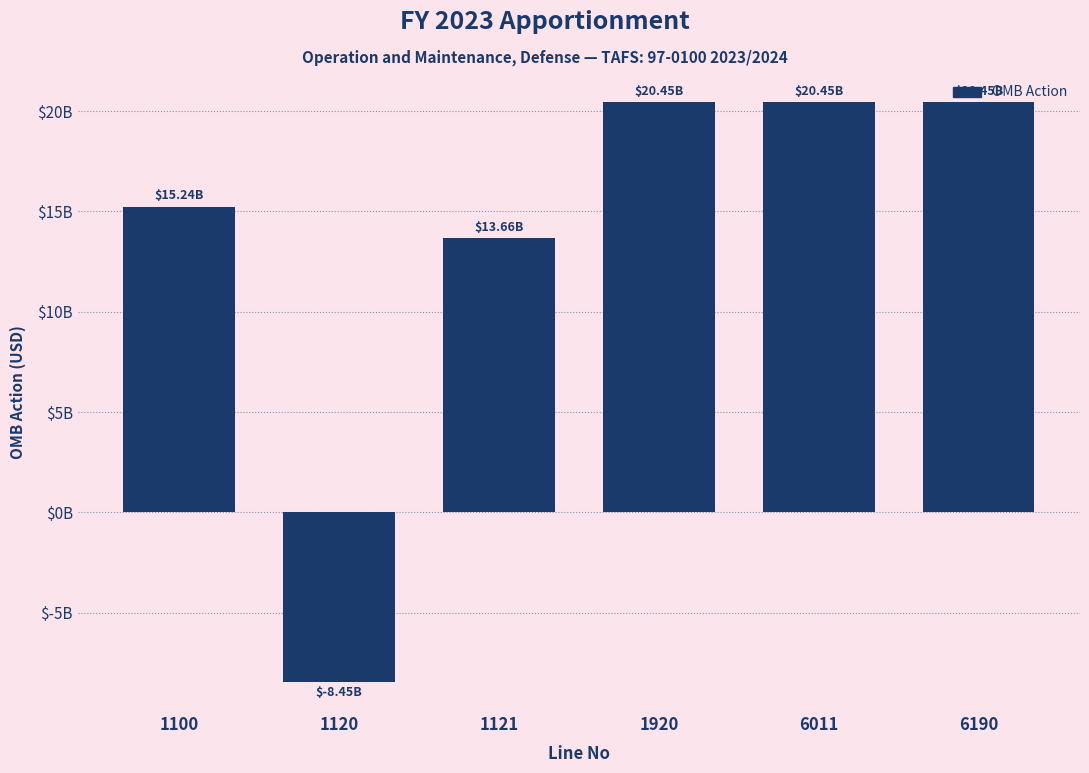

Are the bars horizontal?

No